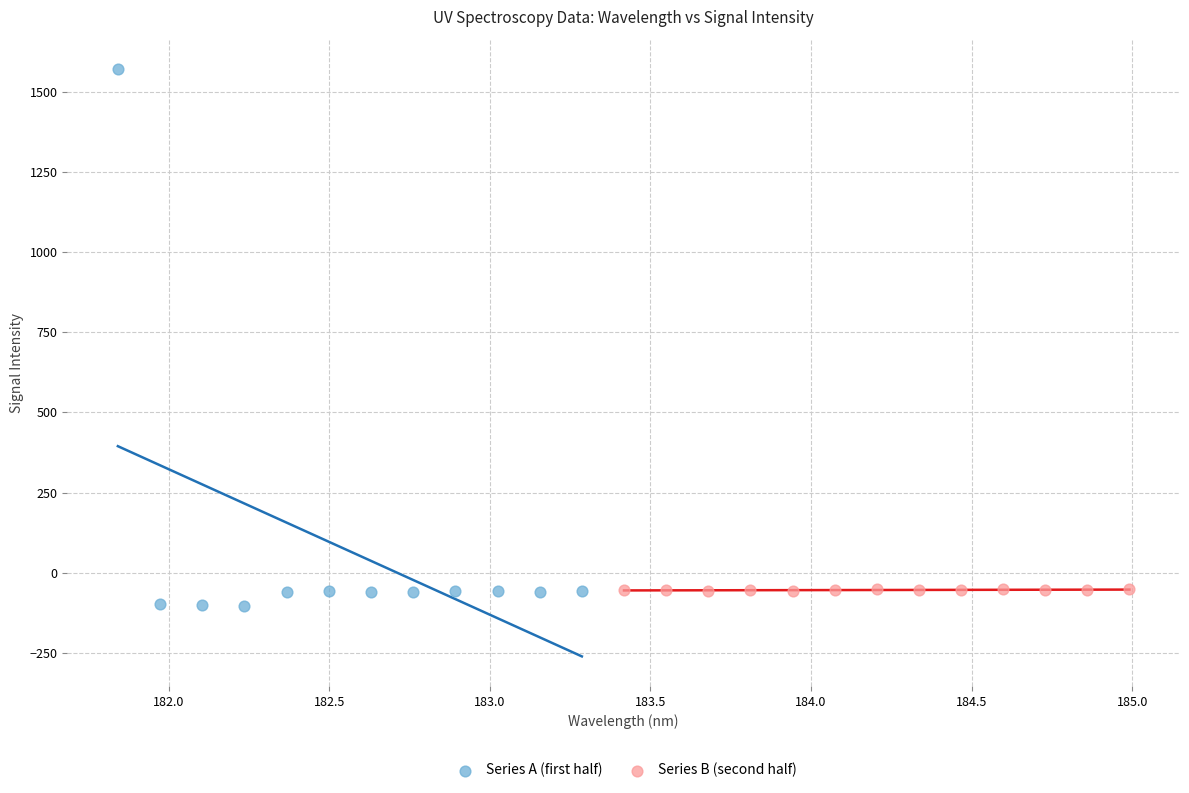

Which series contains the highest Y value?

Series A (first half)